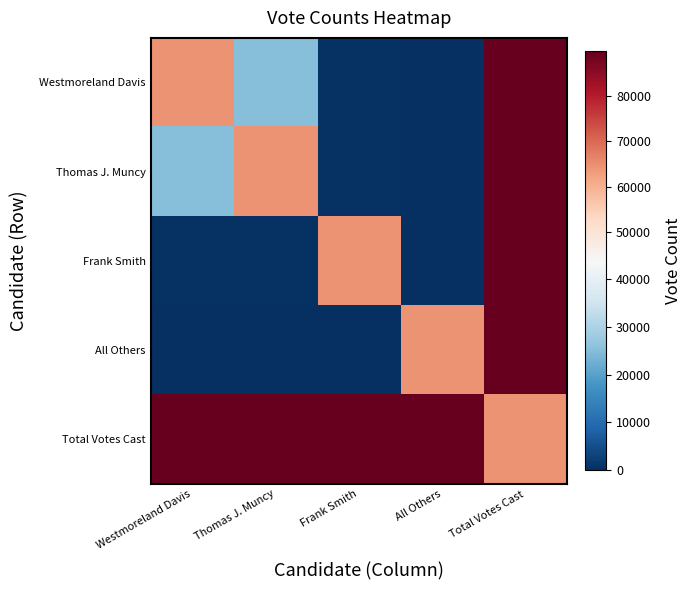

What is the spread (max minus min) of values at Westmoreland Davis?

89812